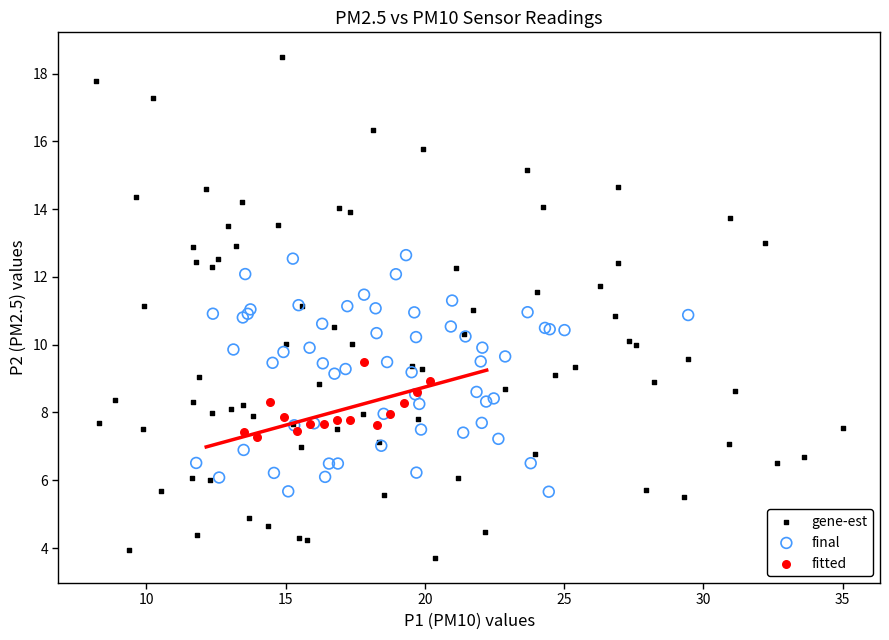

Which series has the largest Y range (max minus min)?

gene-est